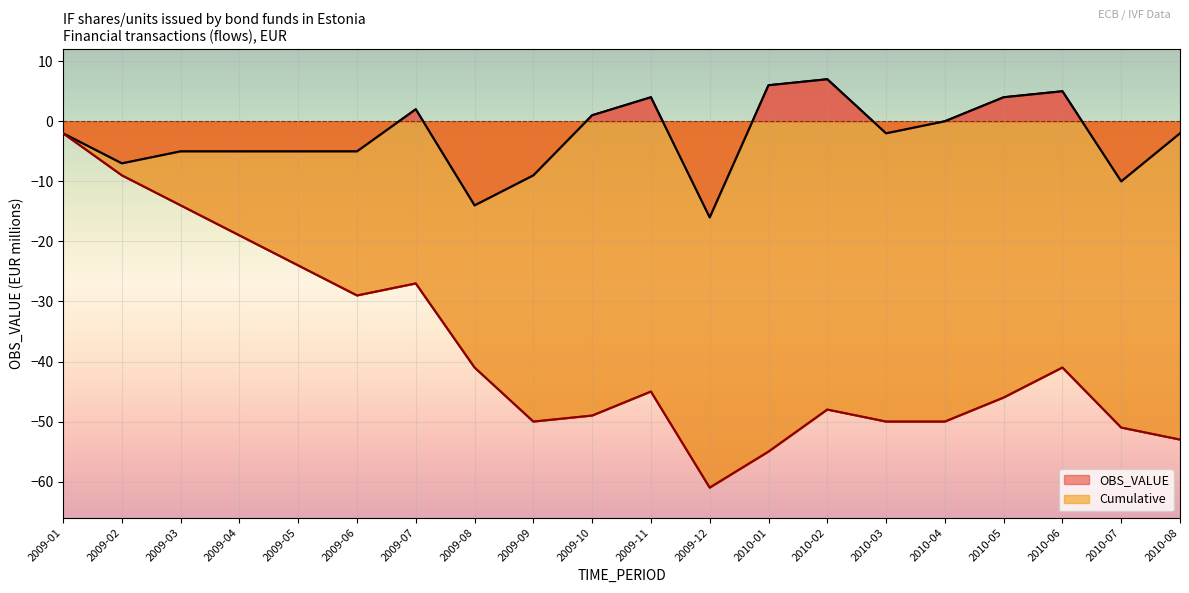

Is it true that Cumulative equals -48 at 2010-02?

True